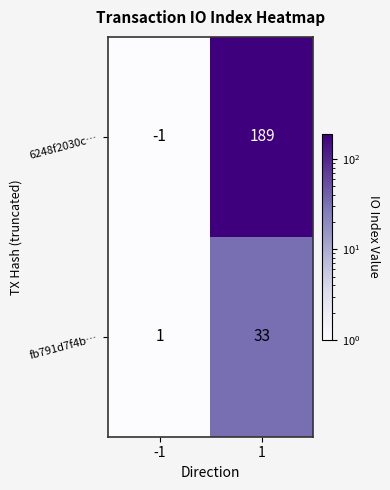

What is the maximum value for fb791d7f4b…?

33